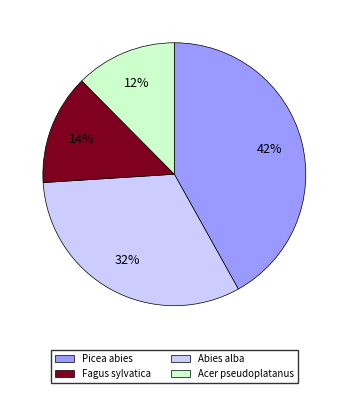

To the nearest percent, what is the average slice percentage?

25%